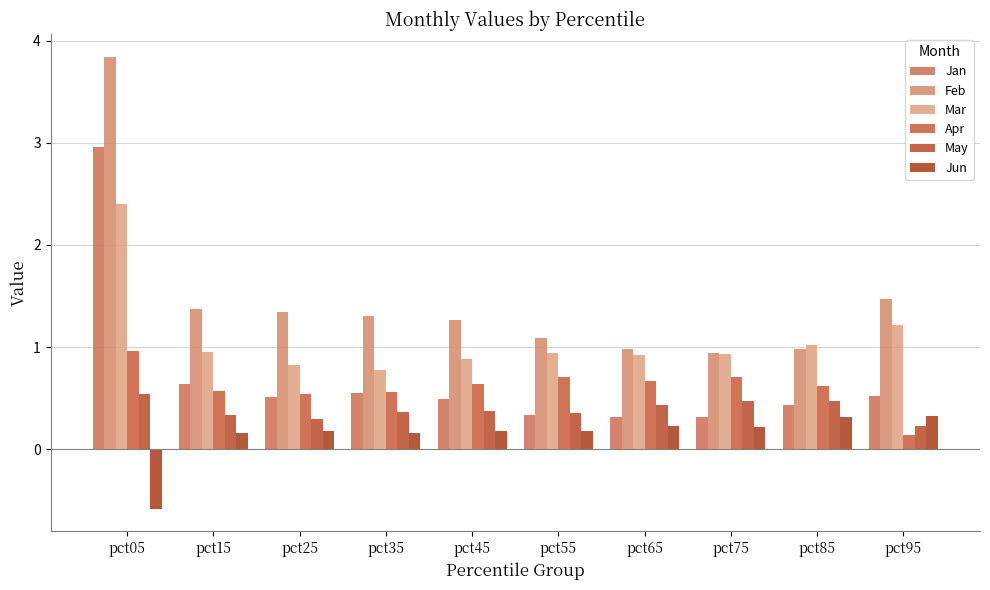

What is the value of the Feb bar at the 8th from the left?

0.9